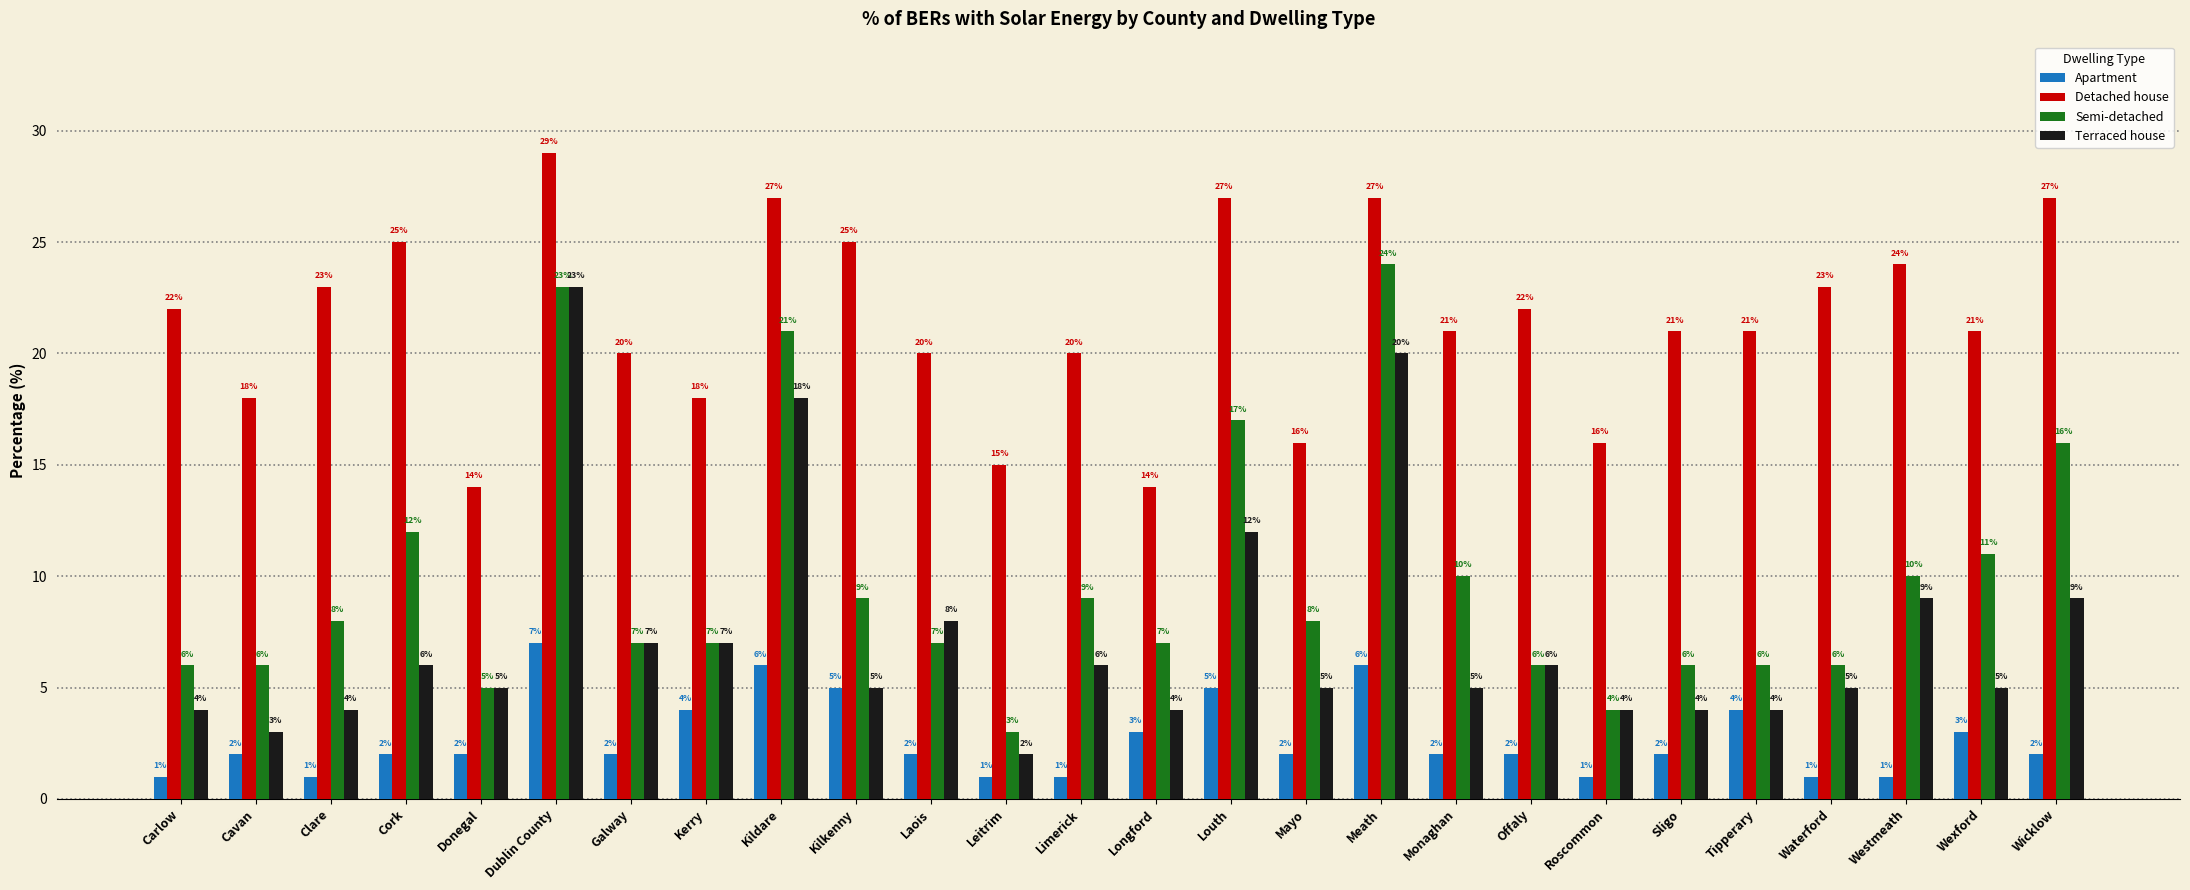

At which category does the chart reach its peak across all series?

Dublin County